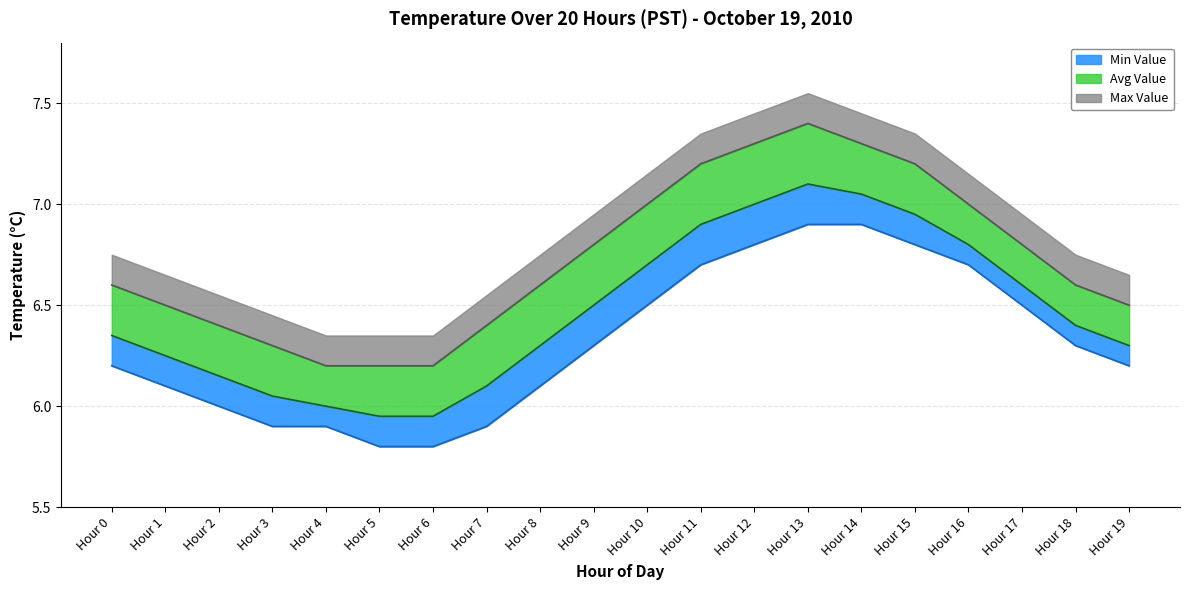

Which label corresponds to the smallest value in the chart?

Hour 5